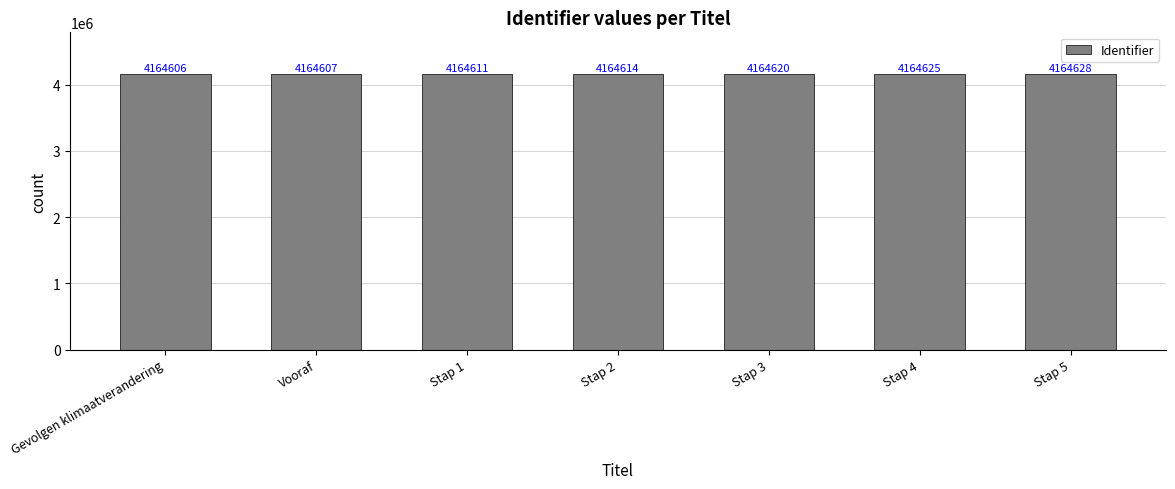

What is the change in value from Stap 2 to Stap 5?

+14